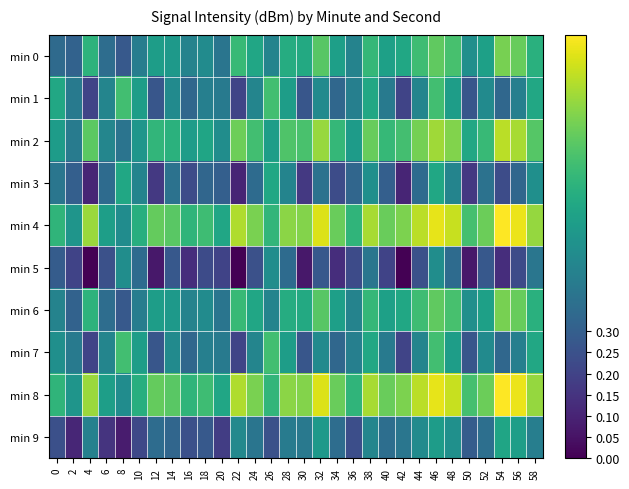

Between 6 and 4, which is larger?

4